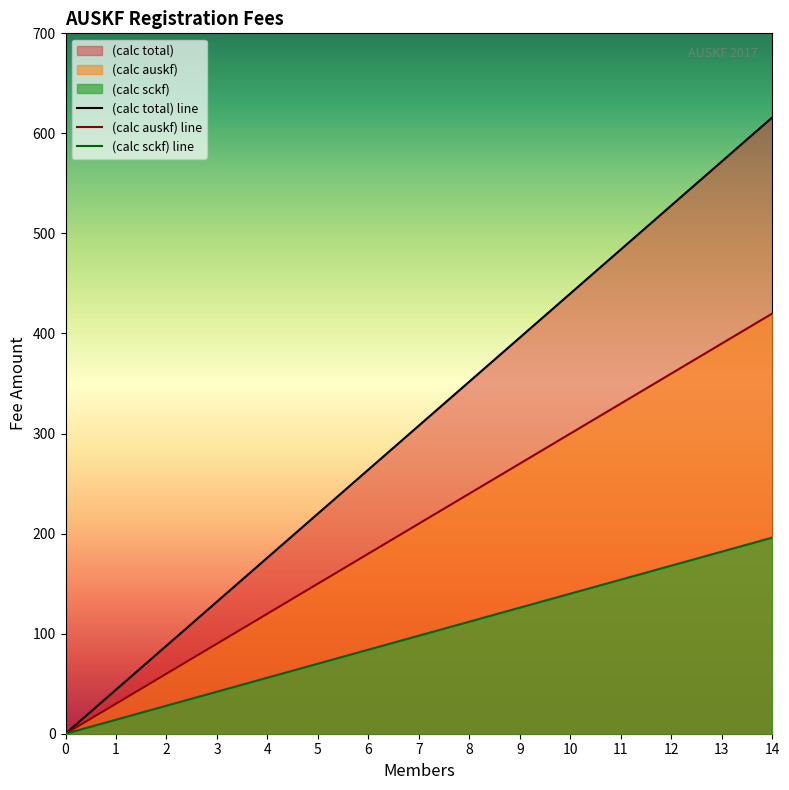

Rank the series by their maximum value, from lowest to highest.

(calc sckf) line, (calc auskf) line, (calc total) line